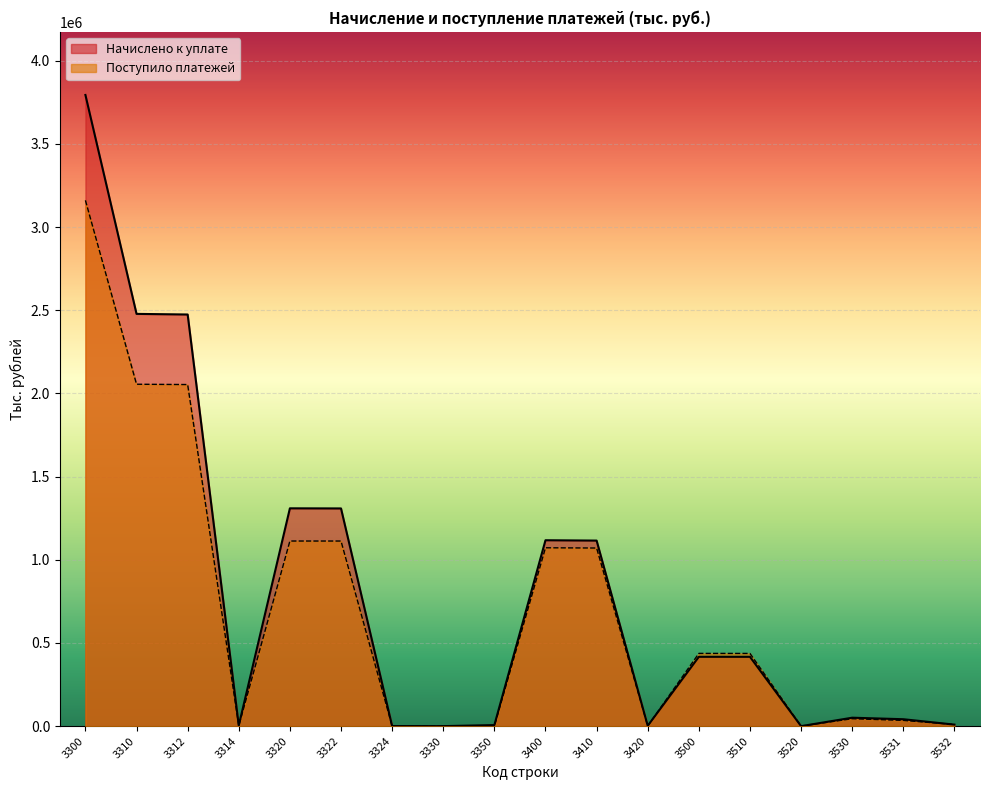

What are all the series names shown in the legend?

Начислено к уплате, Поступило платежей